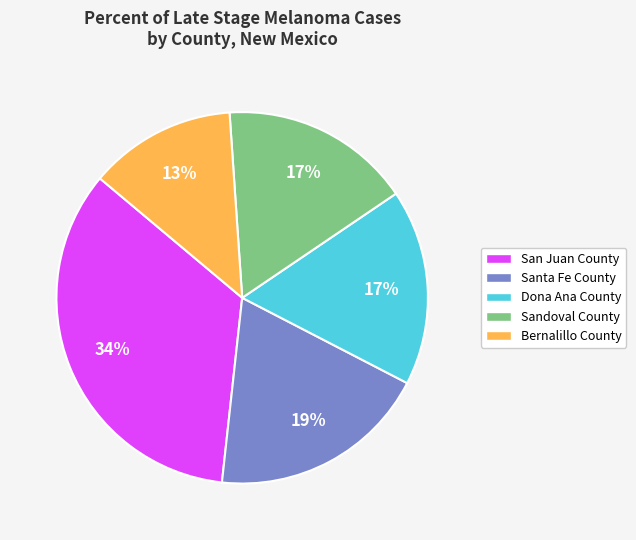

Is there a majority slice in this chart?

No